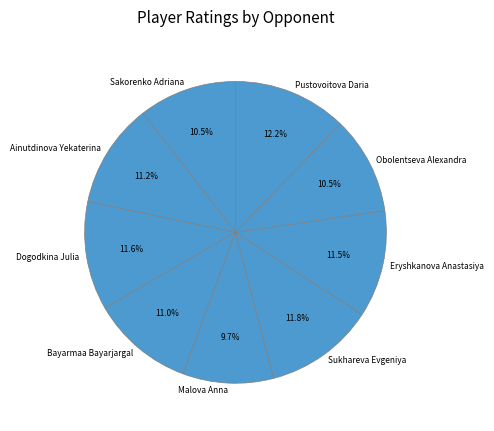

Count the number of slices in the pie.

9